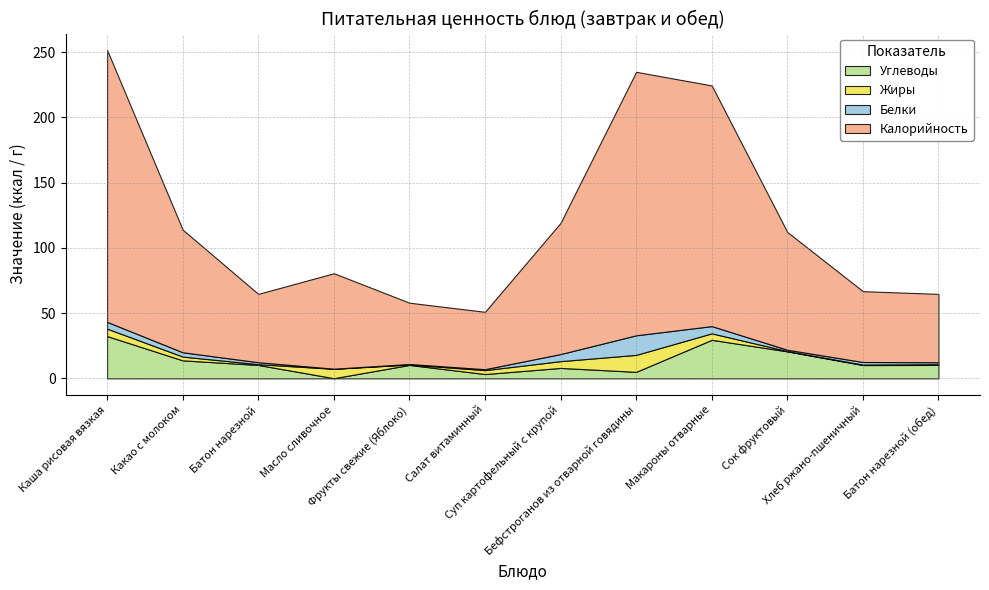

At which category does Белки reach its first local peak?

Бефстроганов из отварной говядины